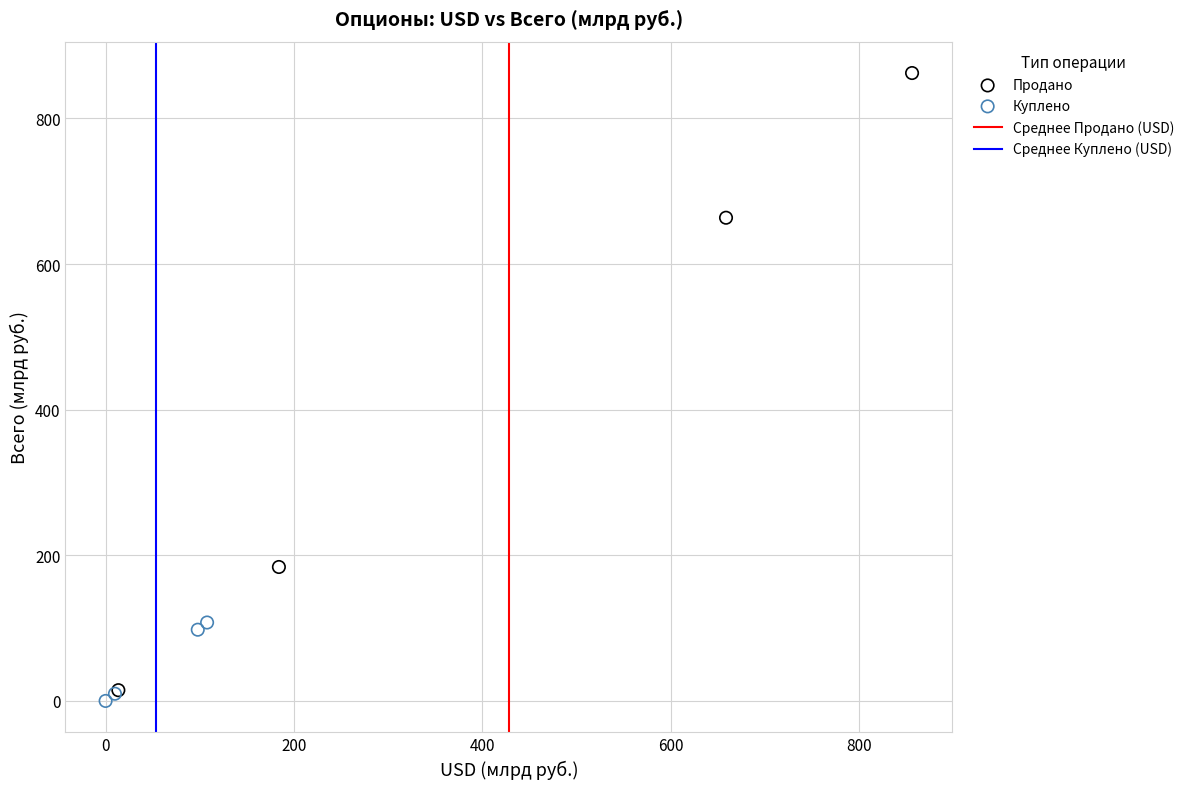

Which series has the largest Y range (max minus min)?

Продано